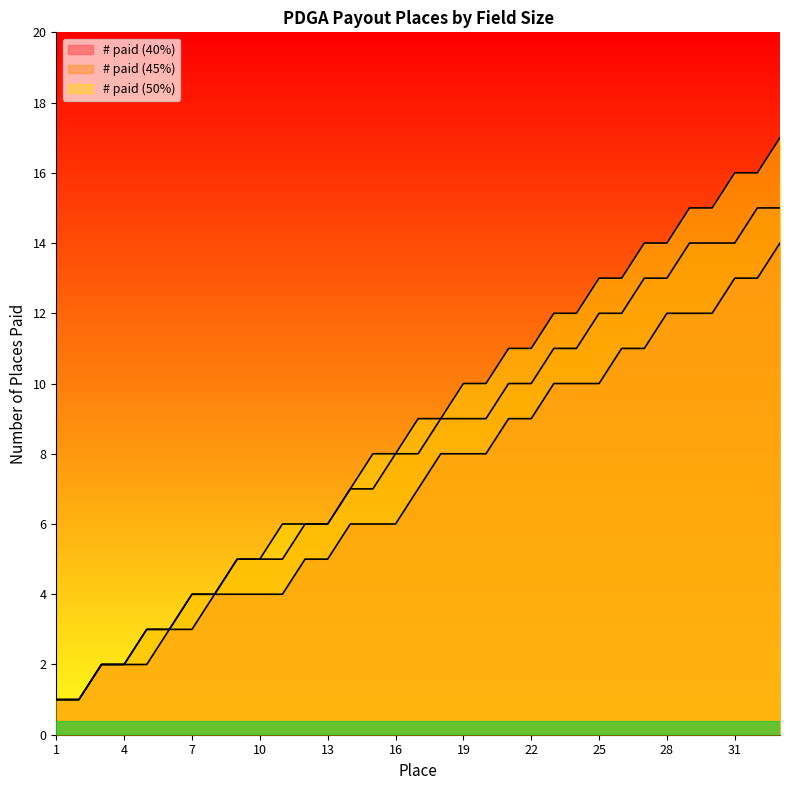

What is the maximum value shown in the chart?

17